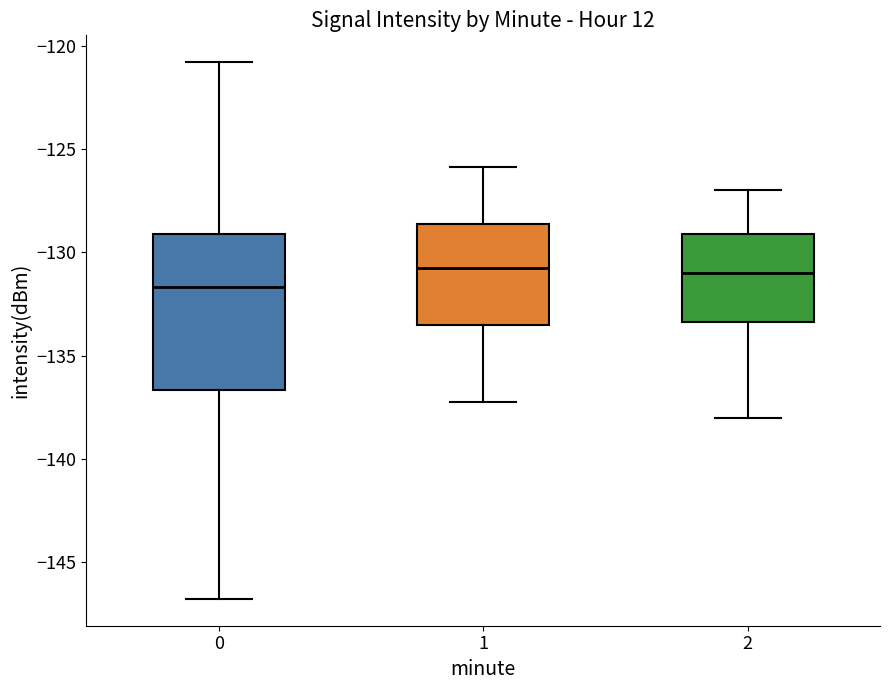

Reading left to right, transcribe this box plot: for each box, give where its median line is, the range the box spans, and where its two whiskers end, as read against the y-axis. The values are not printed on the chart, so give them approximately, as read against the axis.

0: median -131.5, box -136.5 to -129.0, whiskers -147.0 to -121.0
1: median -130.5, box -133.5 to -128.5, whiskers -137.0 to -126.0
2: median -131.0, box -133.5 to -129.0, whiskers -138.0 to -127.0